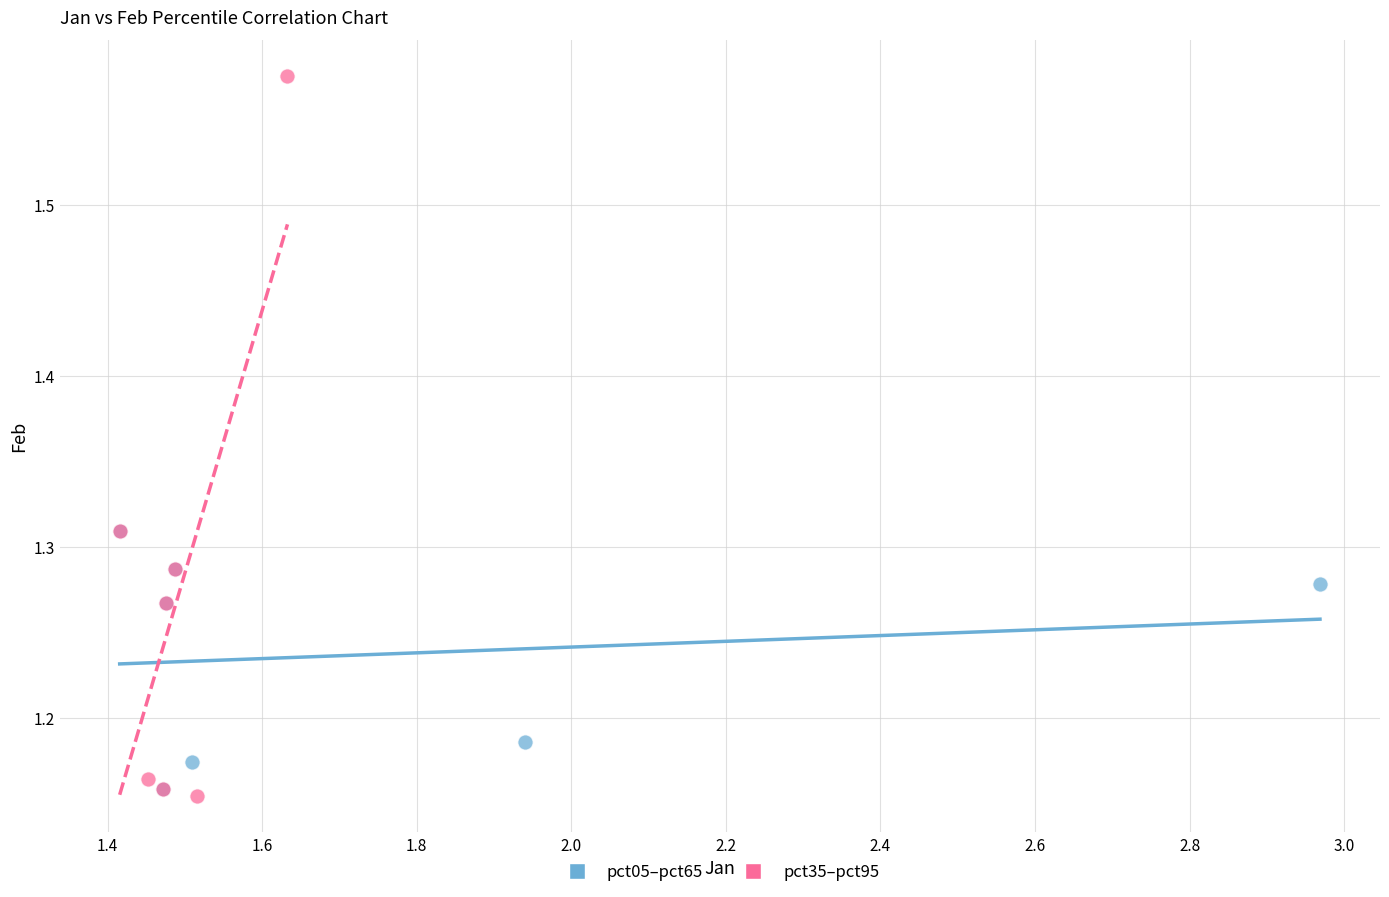

Which series reaches the maximum Y coordinate?

pct35–pct95